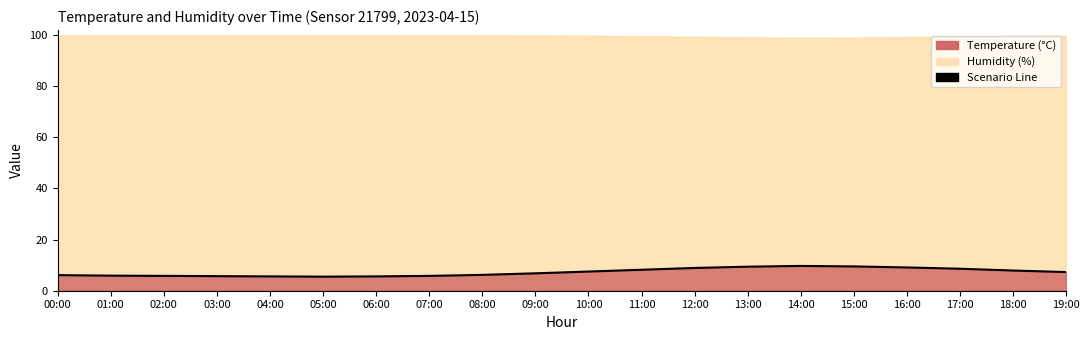

Between 19:00 and 01:00, which is larger?

19:00